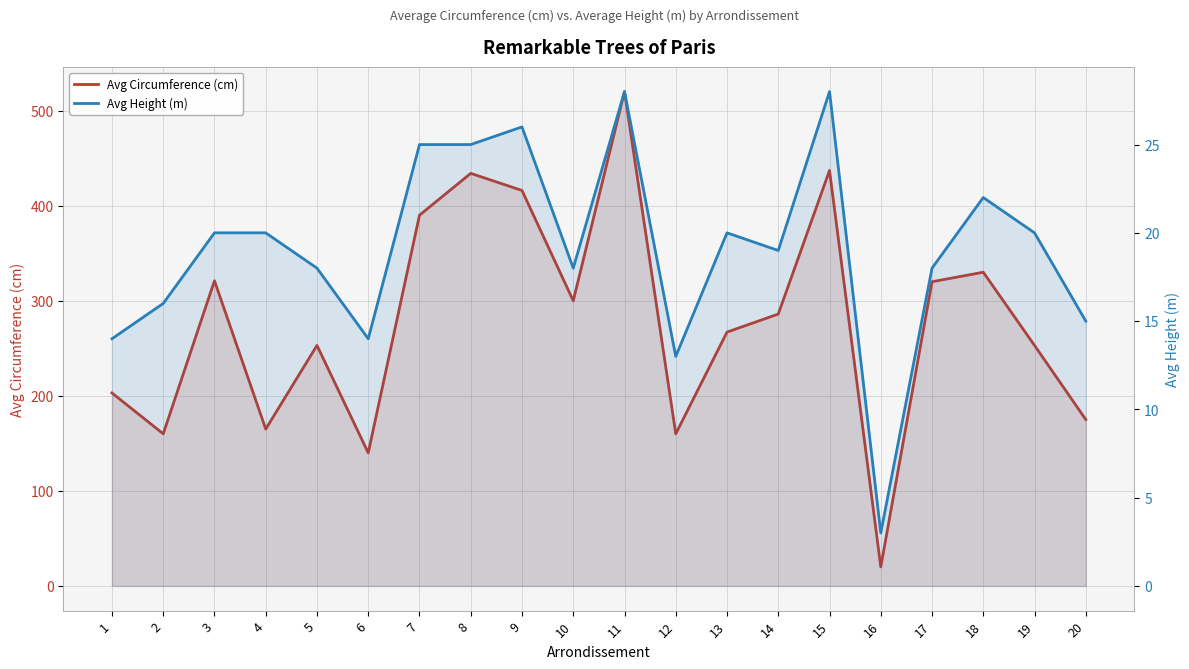

What is the sum of all Avg Height (m) values?

382